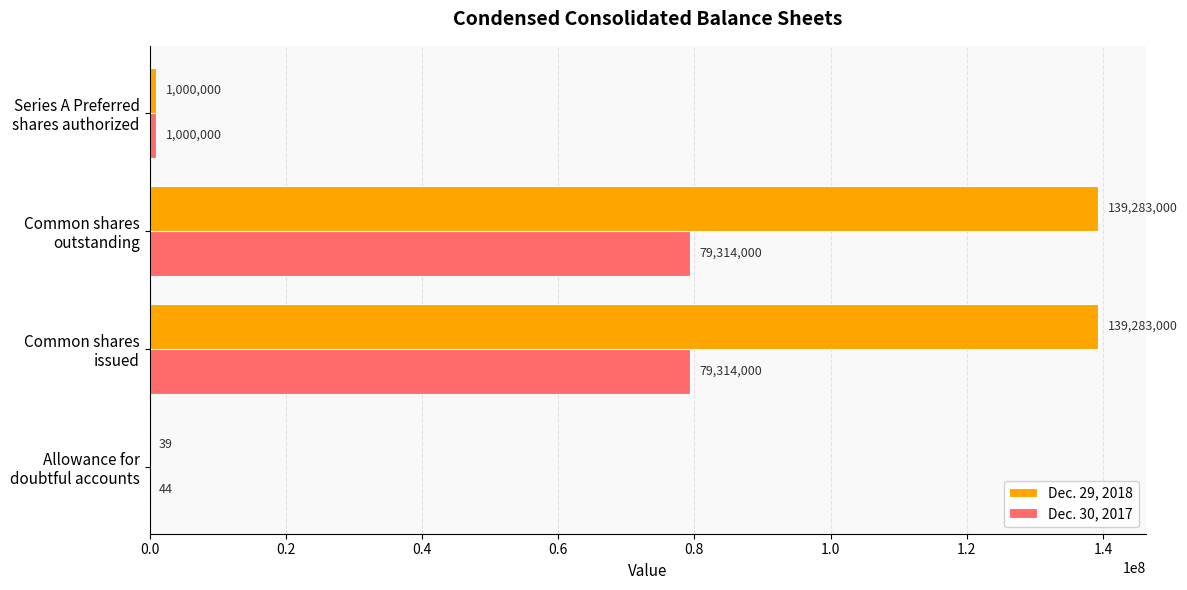

Which series has the largest total across all categories?

Dec. 29, 2018